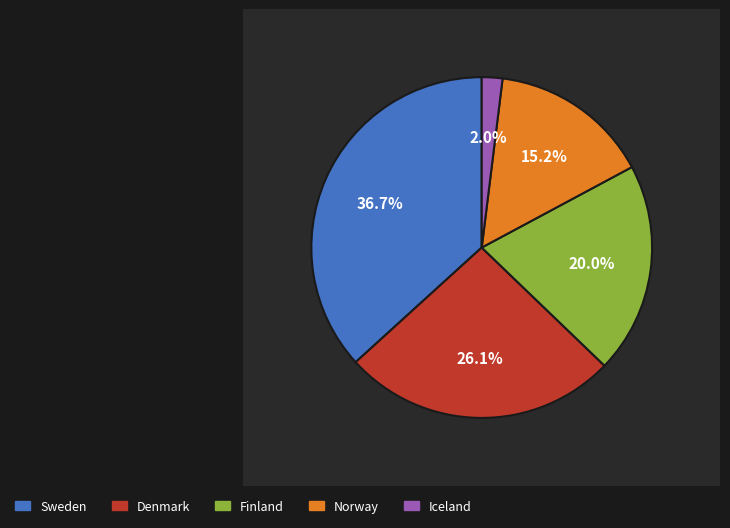

Count the number of slices in the pie.

5